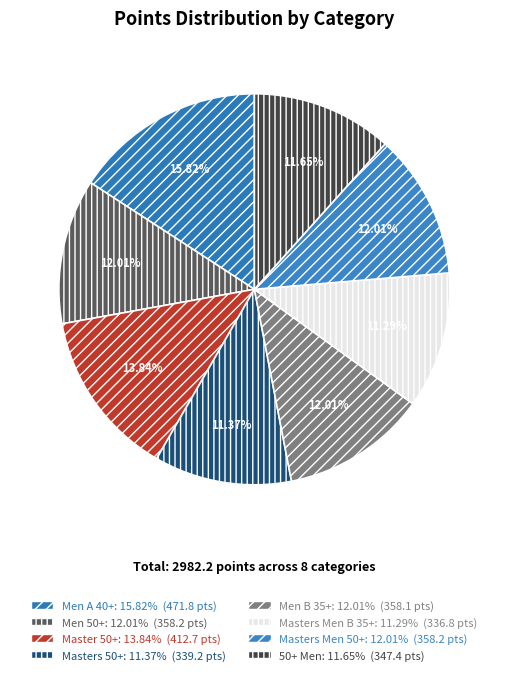

The 50+ Men slice represents 12% of the pie. True or false?

True